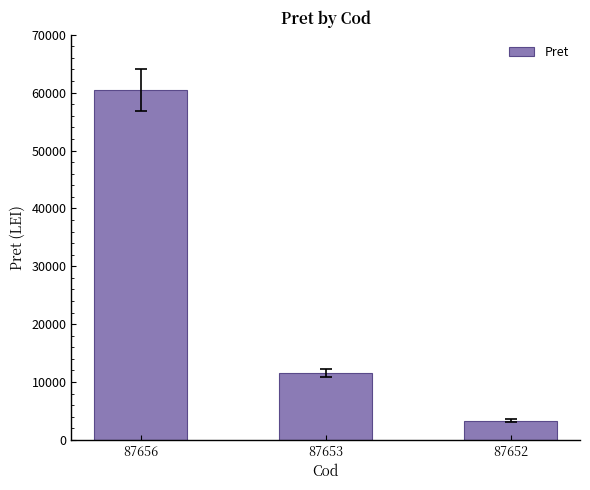

How many bars are there in total?

3